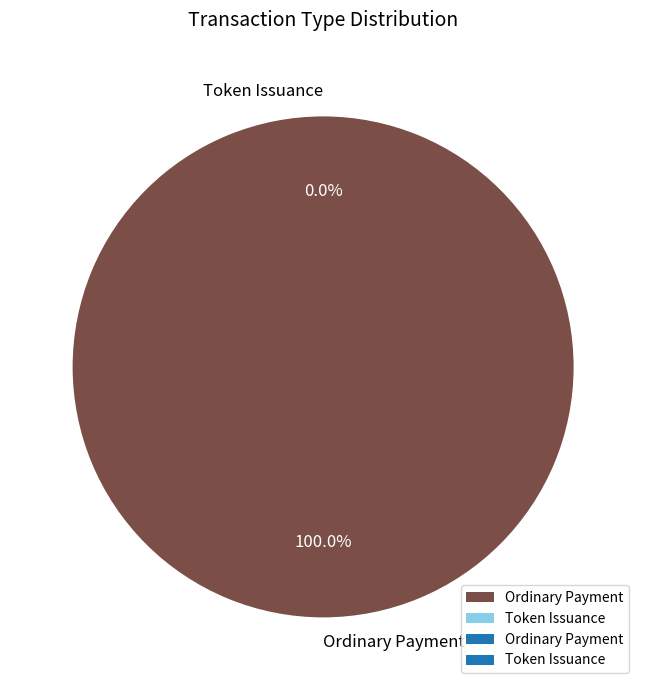

Rank the categories by value from lowest to highest.

Token Issuance, Ordinary Payment